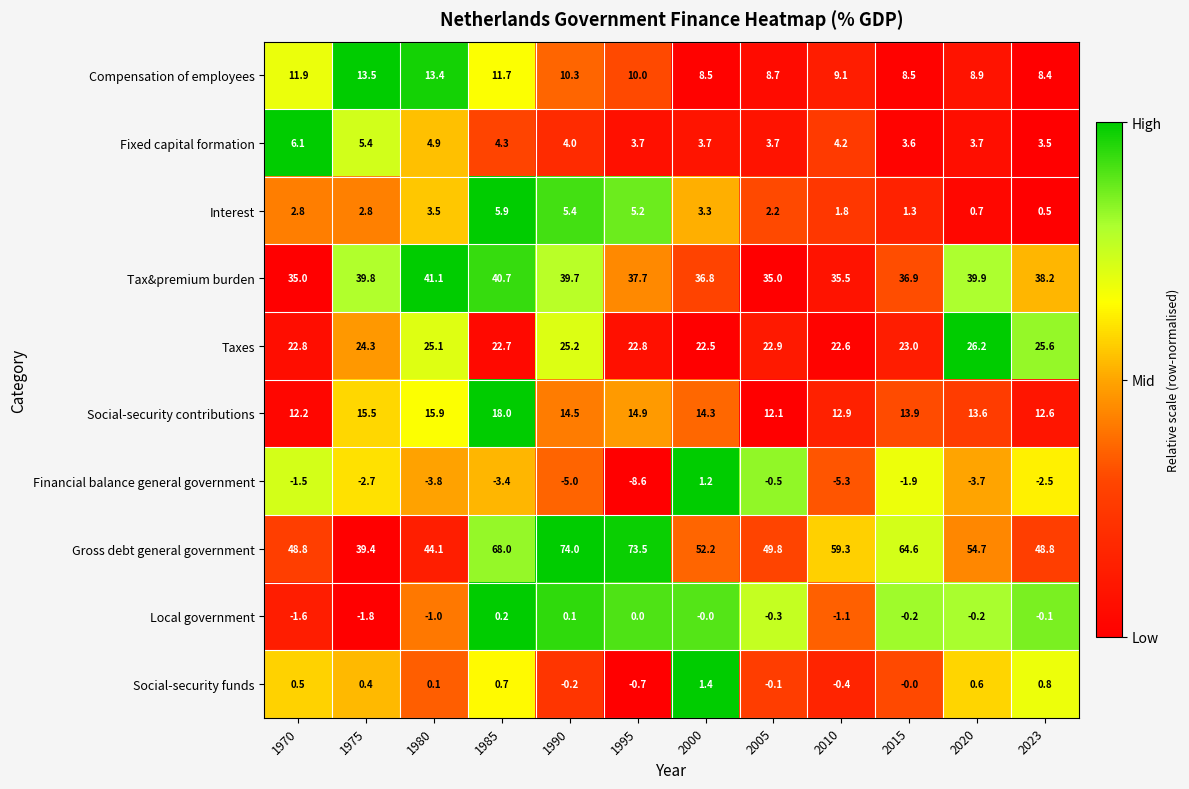

What is the difference between the second highest and second lowest values in the Social-security contributions series?

3.7